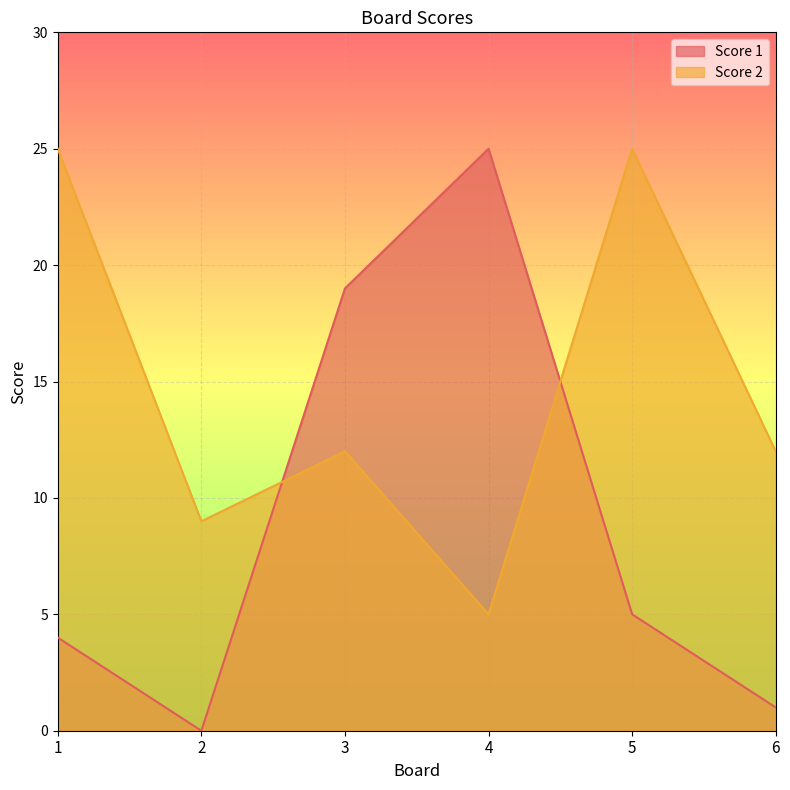

Reading right to left, what are all the values shown in this chart?

Score 1: 6=1	5=5	4=25	3=19	2=0	1=4
Score 2: 6=12	5=25	4=5	3=12	2=9	1=25